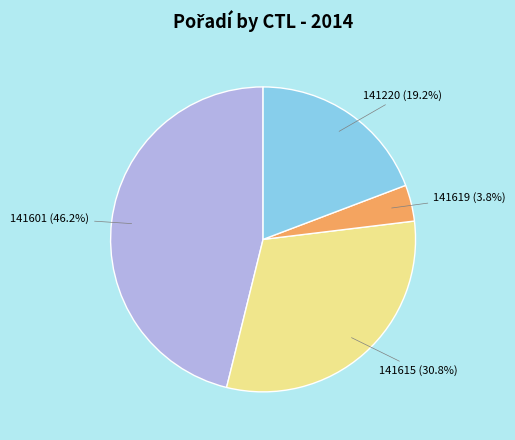

To the nearest percent, what is the average slice percentage?

25%